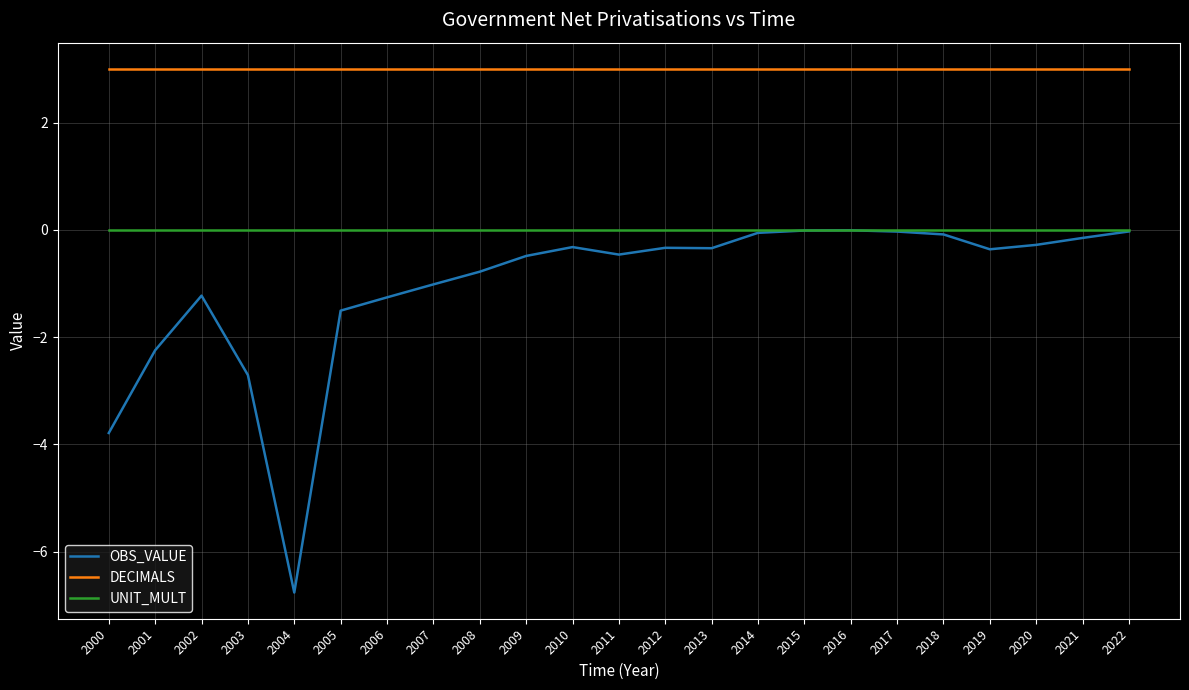

What is the average value of the OBS_VALUE series?

-1.1